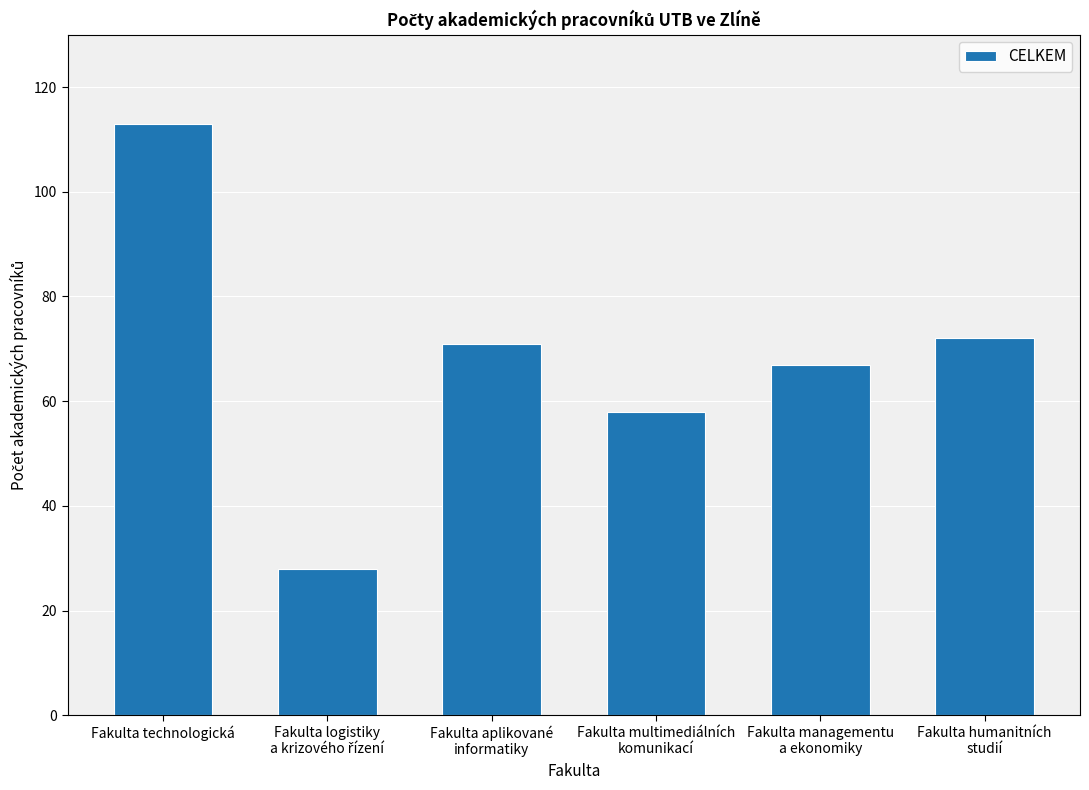

Approximately how many times larger is the value at Fakulta aplikované
informatiky compared to Fakulta humanitních
studií?

1.0